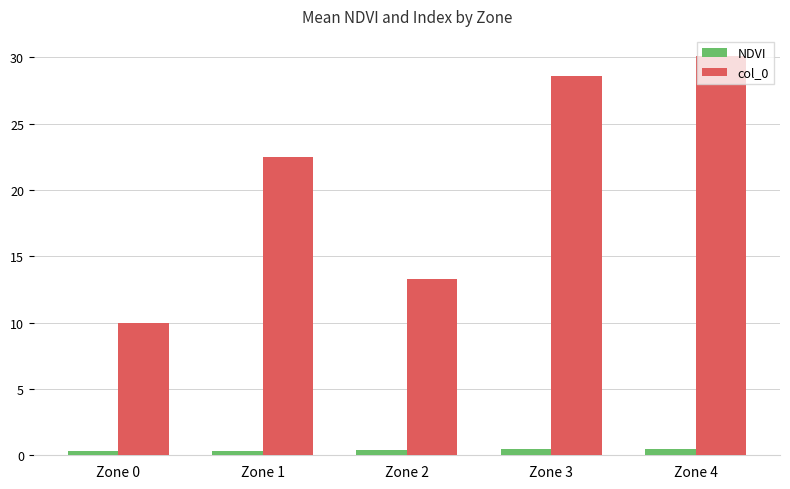

Rank the series by their average value, from highest to lowest.

col_0, NDVI